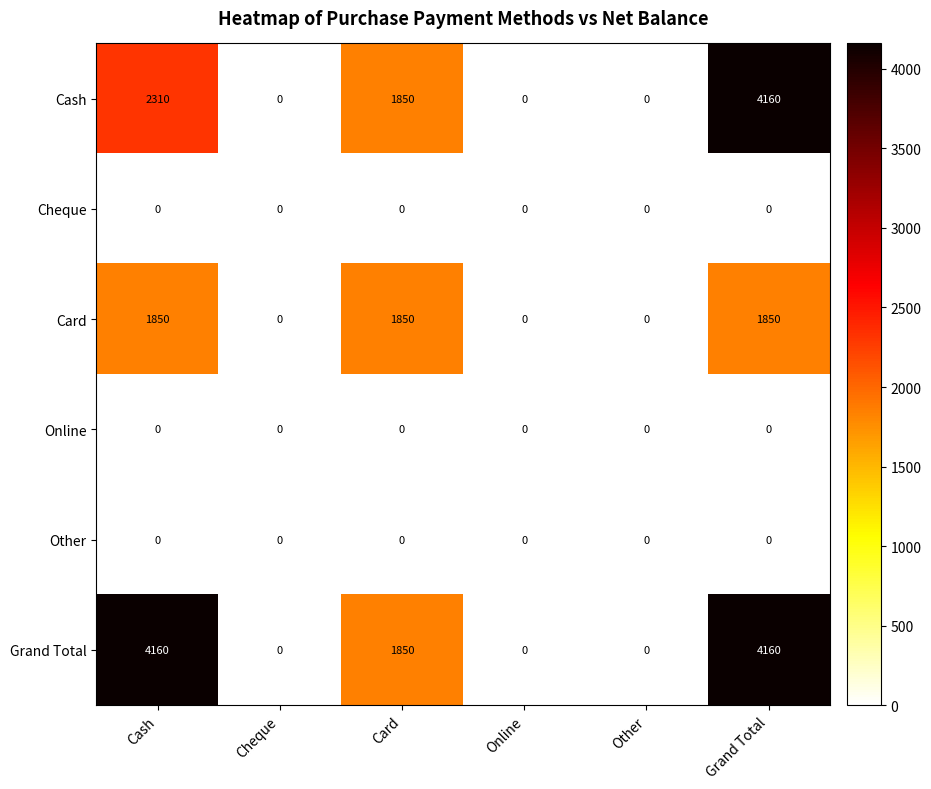

The value of Cash at Other is 0. True or false?

True